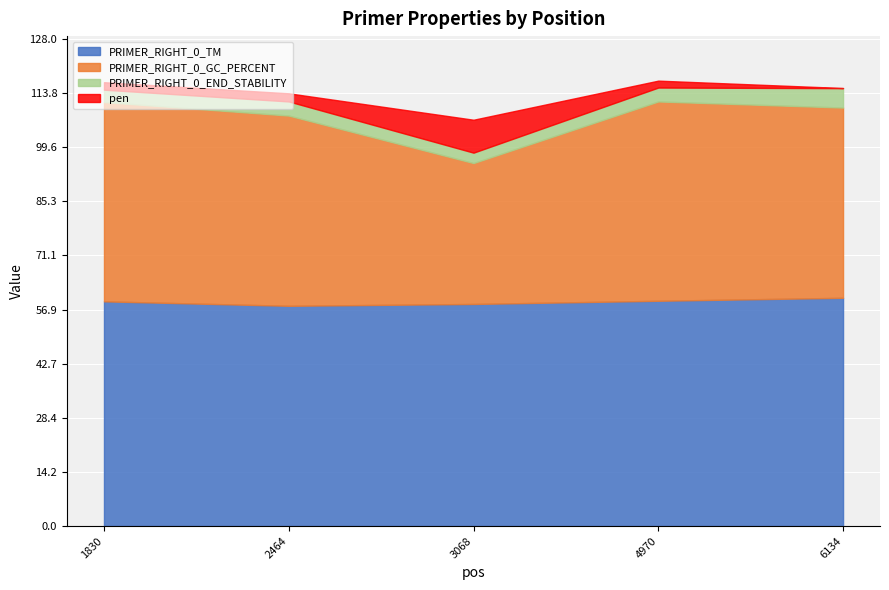

Is it true that PRIMER_RIGHT_0_TM equals 58.3 at 3068?

True